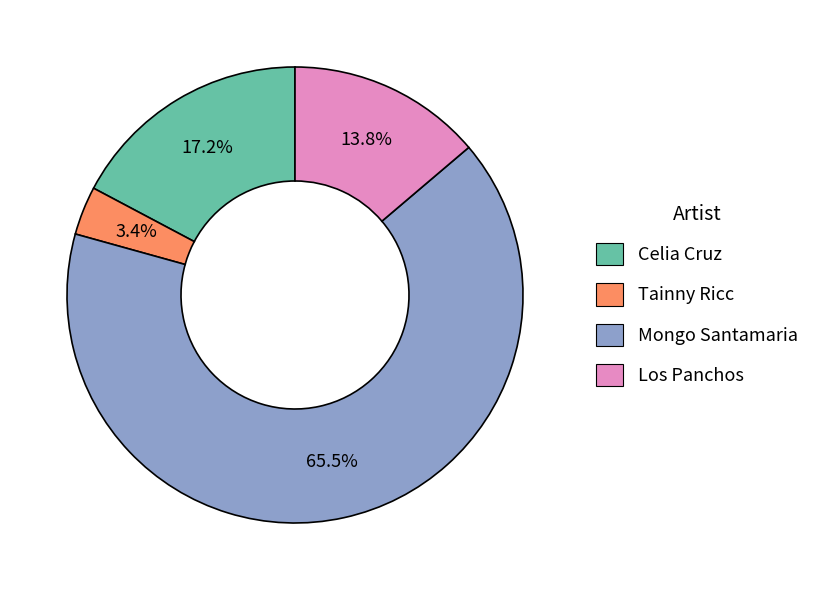

How many segments does this pie chart have?

4